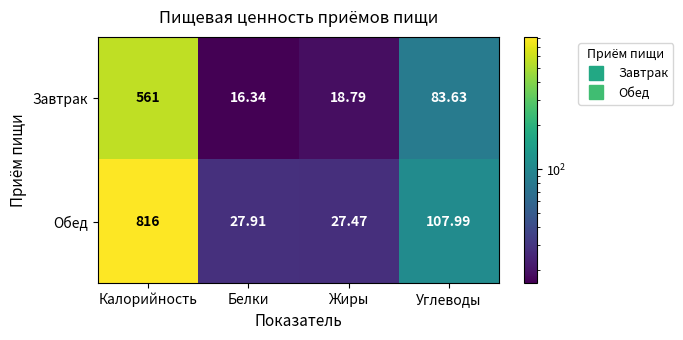

Which series changed the most between Белки and Жиры?

Завтрак